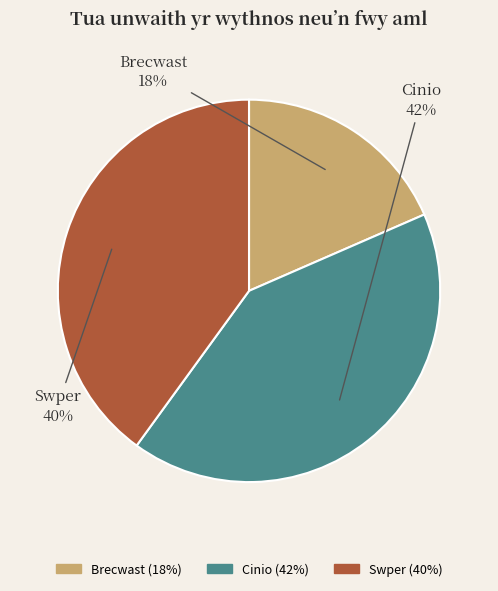

Does any single category account for the majority?

No